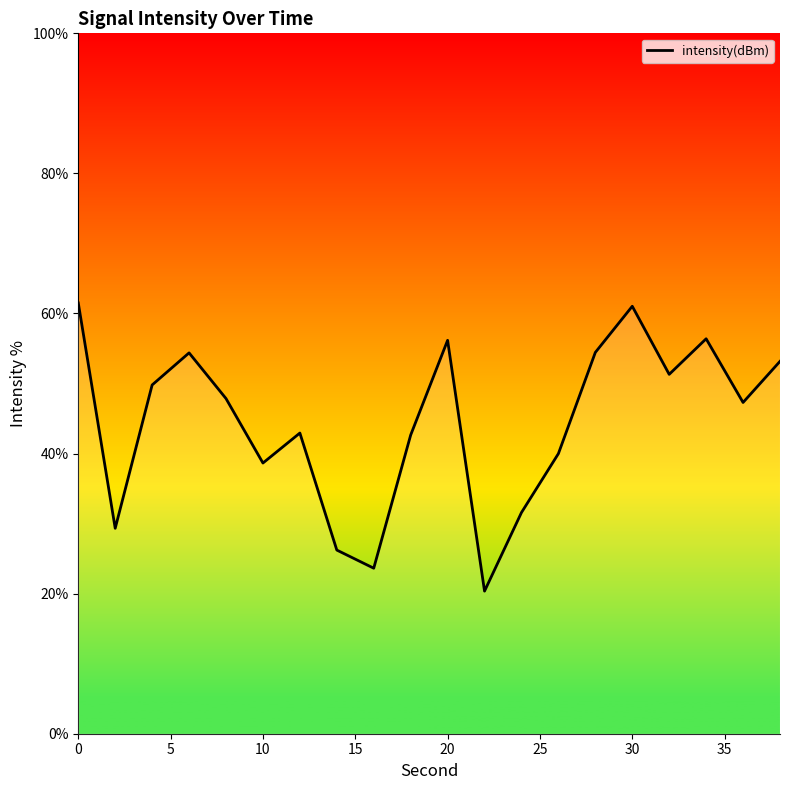

True or false: there are more than 0 points higher than both neighbors.

True